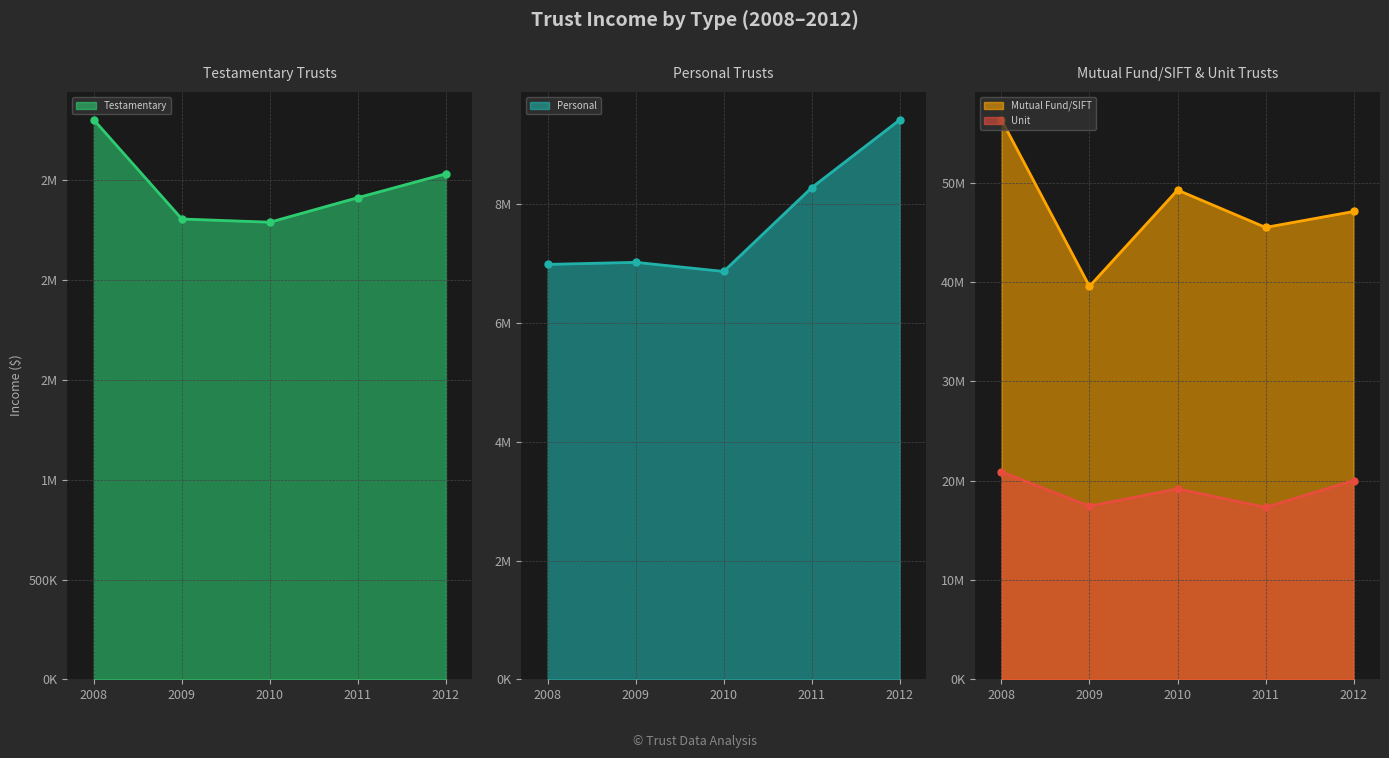

Which series has the widest spread of values?

Mutual Fund/SIFT